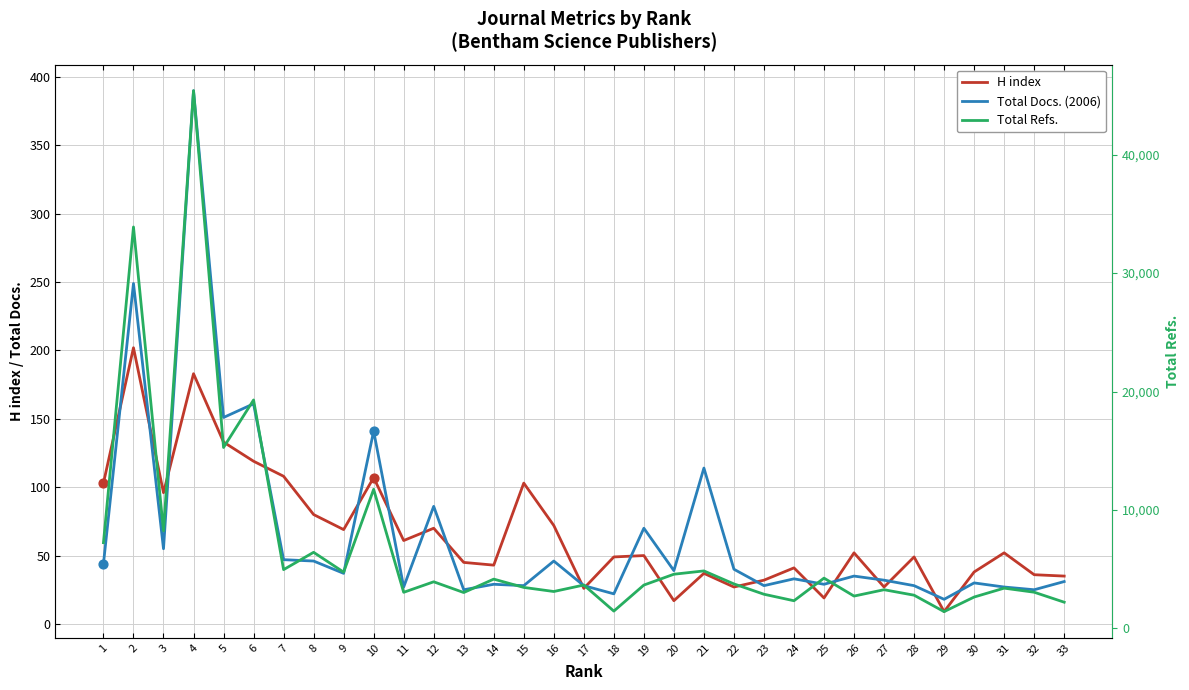

Which series reaches the minimum Y coordinate?

H index